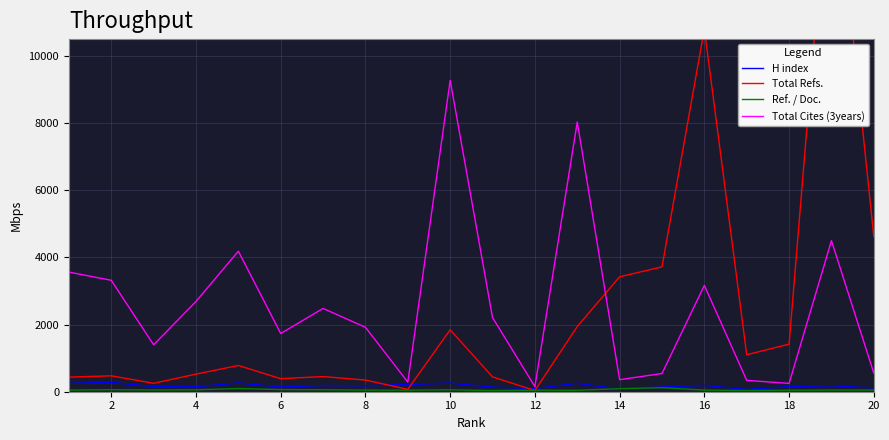

What is the highest value of the Total Cites (3years) series?

9272.0